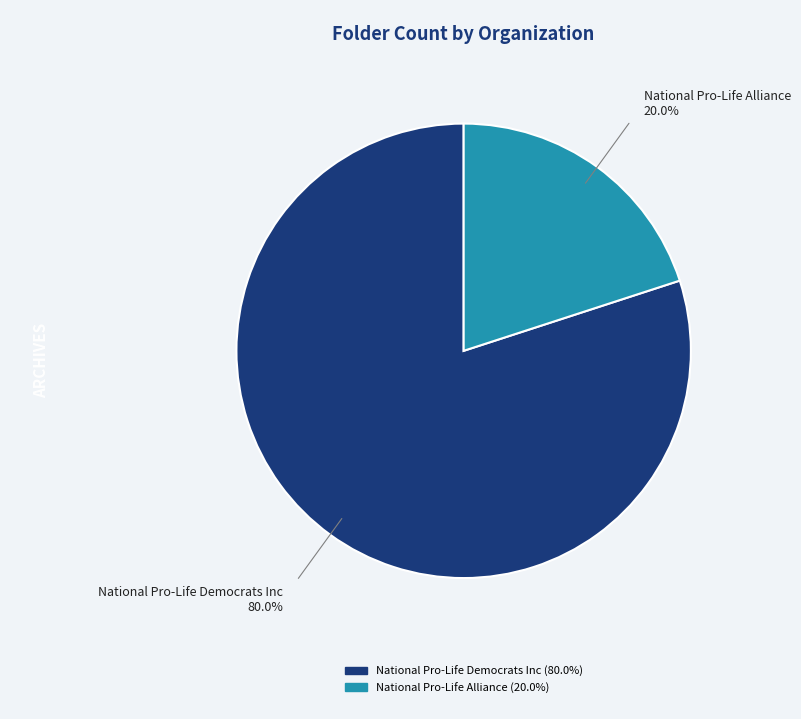

Which category accounts for the majority?

National Pro-Life Democrats Inc